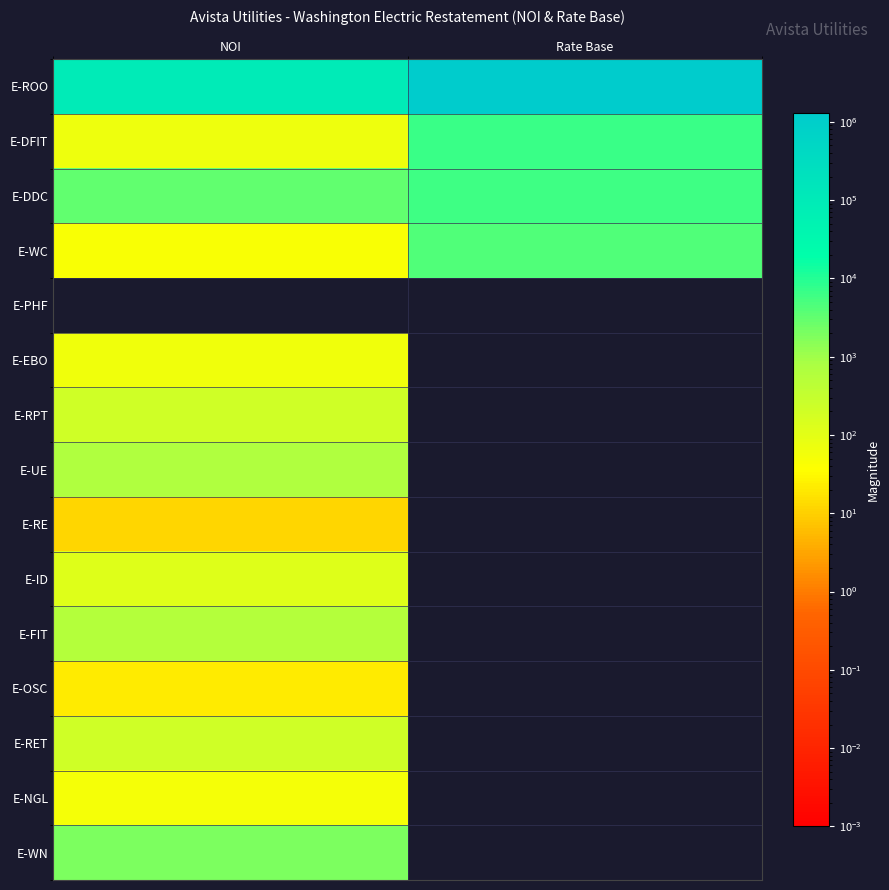

What is the total value across all series at NOI?

109267.2